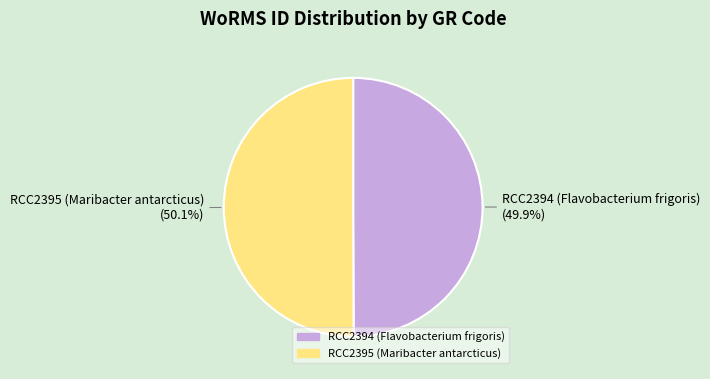

How much of the chart is everything except RCC2395 (Maribacter antarcticus)?

49.9%